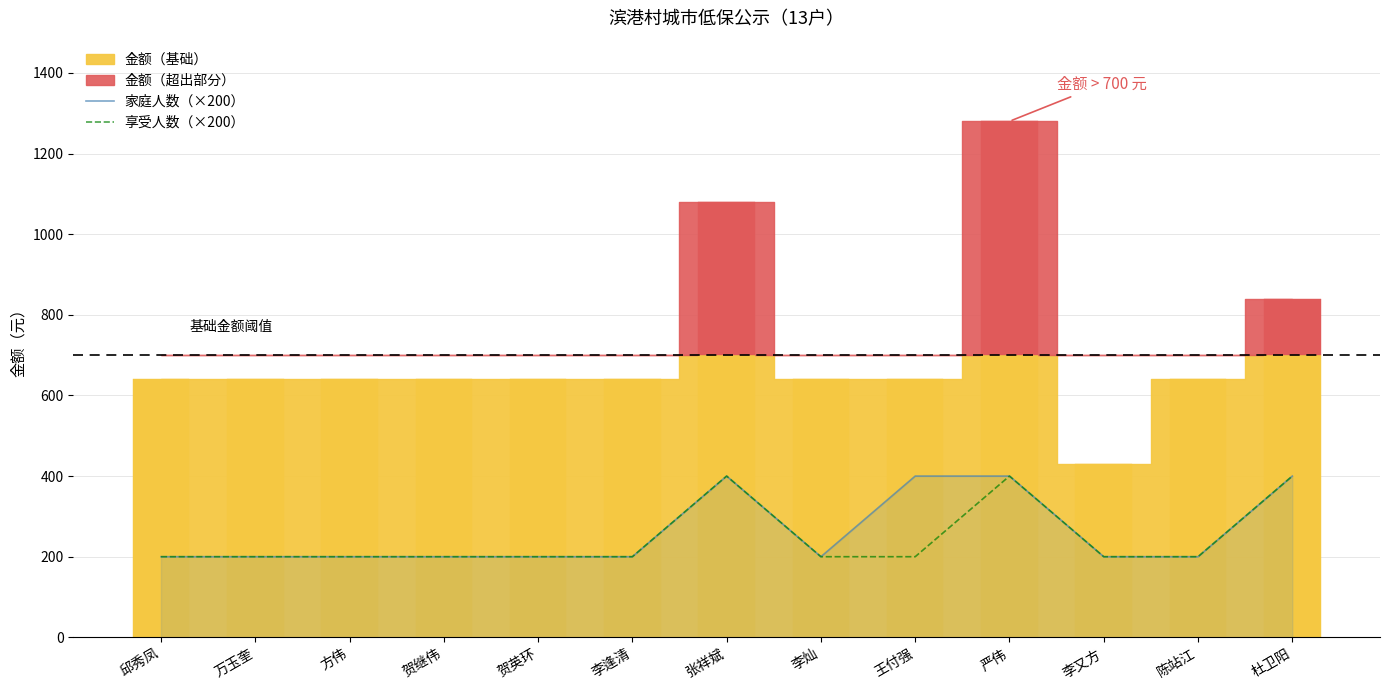

How many bars are there in each group?

2